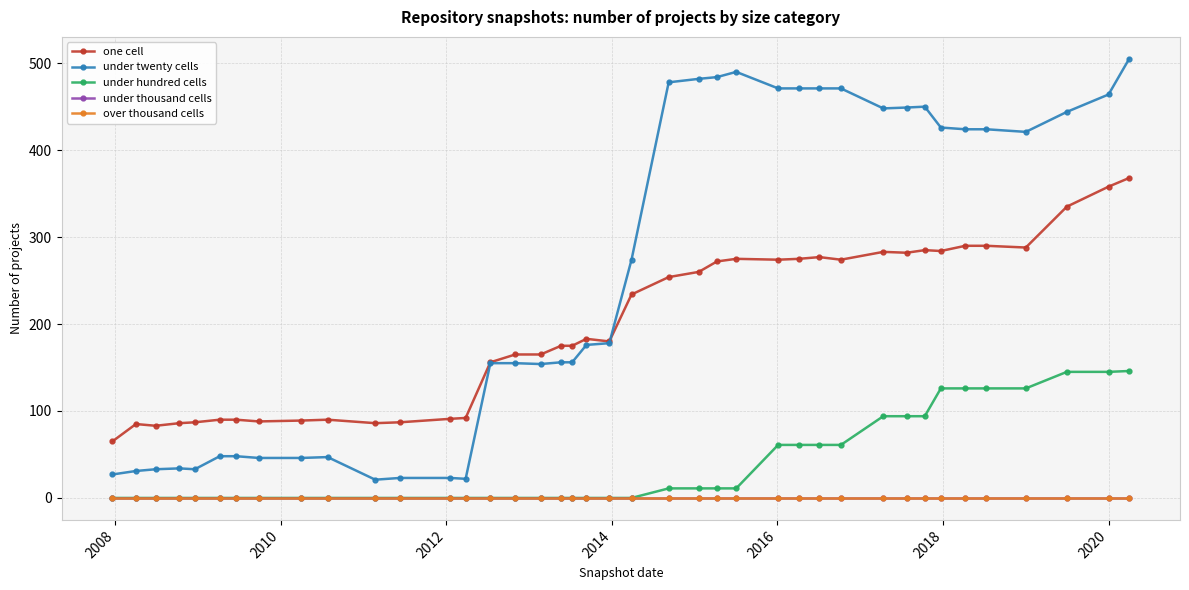

Does the chart display data point markers on the line(s)?

Yes